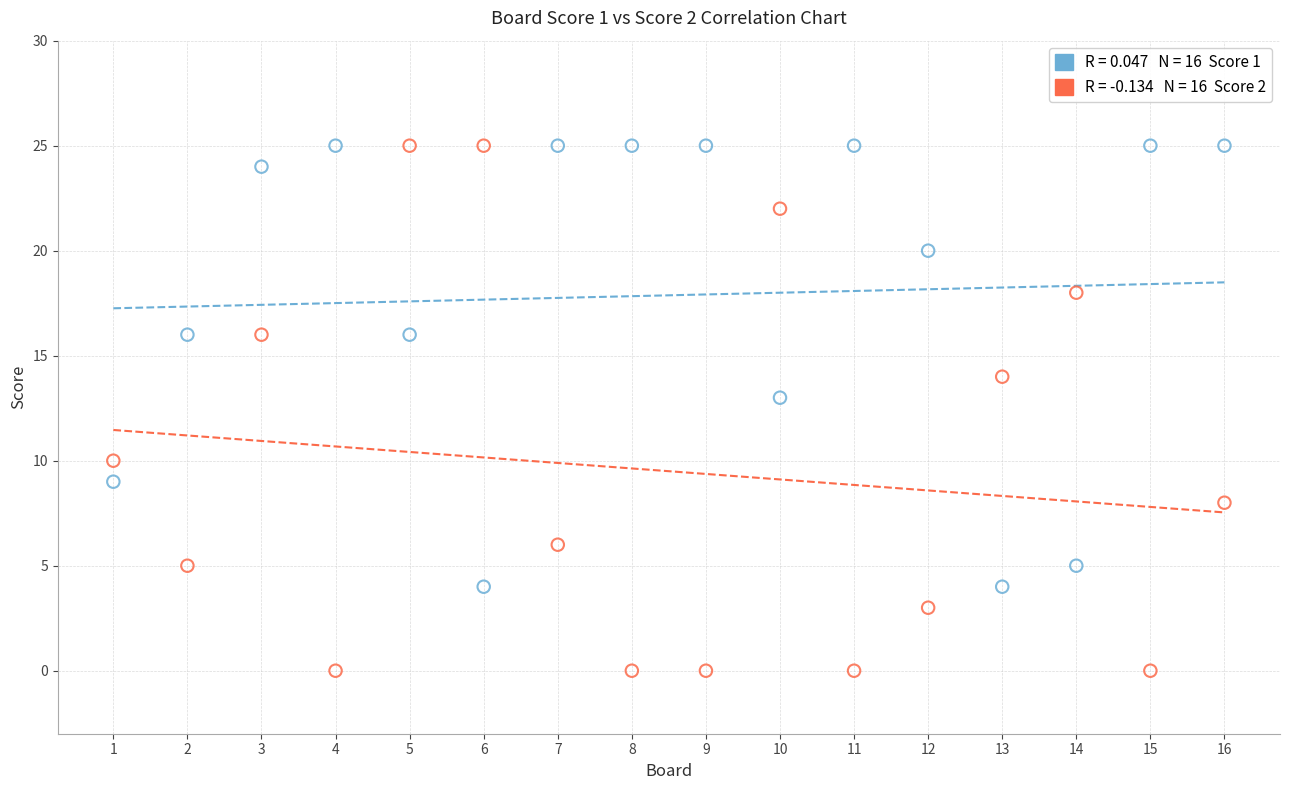

Across all series, what Y value is closest to 12?

13